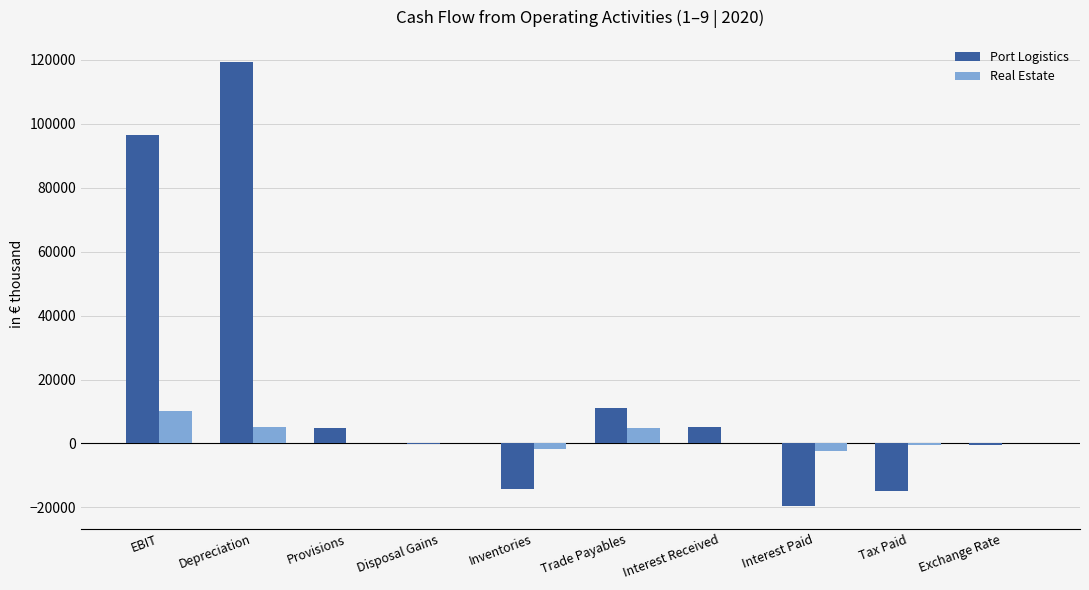

Between Interest Received and Tax Paid, which series saw the biggest shift?

Port Logistics